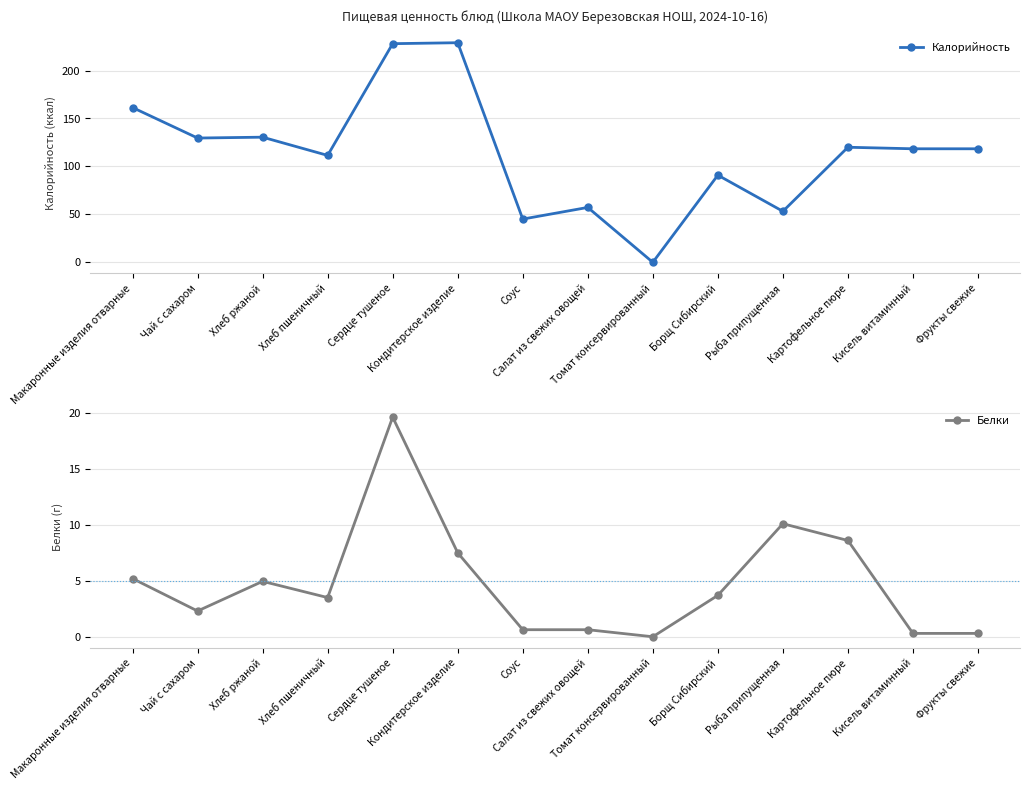

Is it true that Белки equals 33.0 at Сердце тушеное?

False